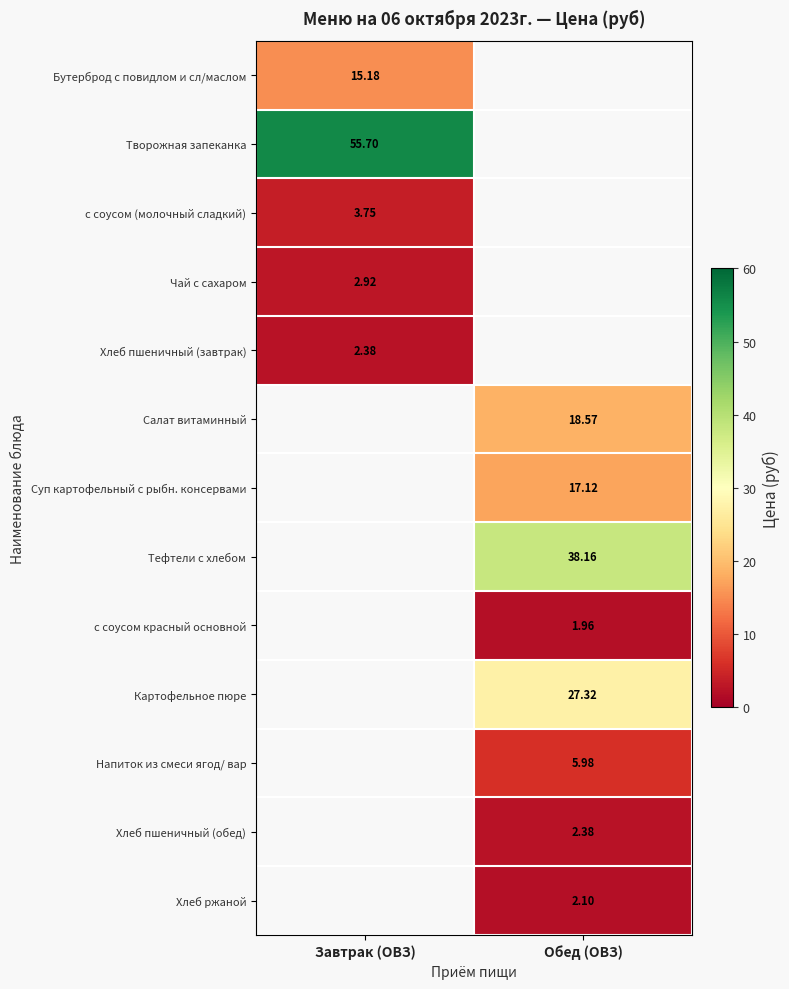

Is the value of Суп картофельный с рыбн. консервами at Обед (ОВЗ) greater than the value of Чай с сахаром at Завтрак (ОВЗ)?

Yes